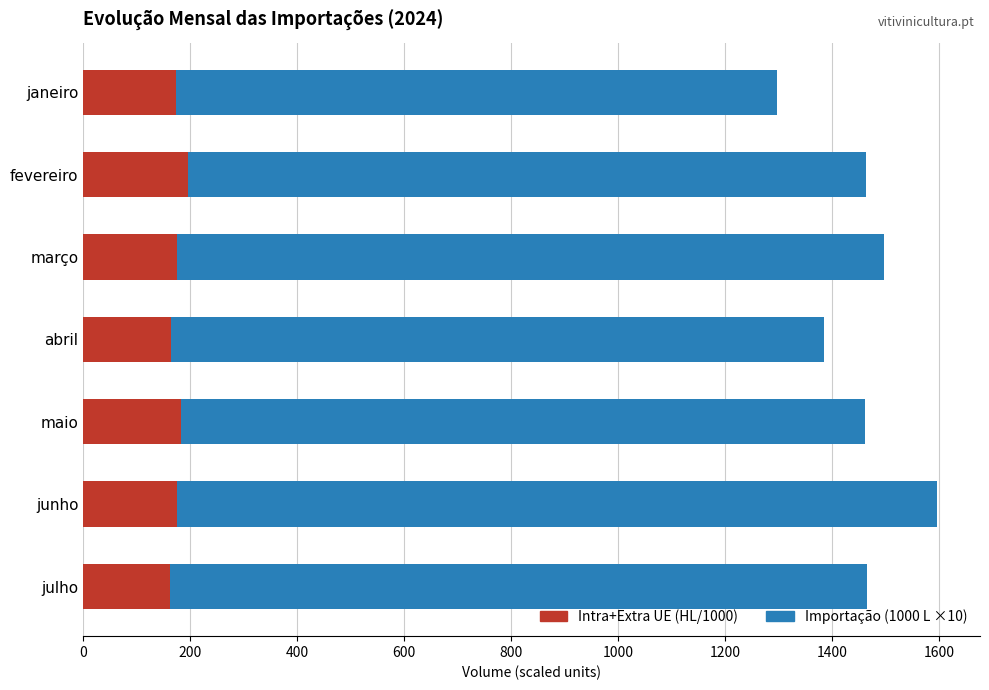

At which category is the sum across all series the highest?

junho